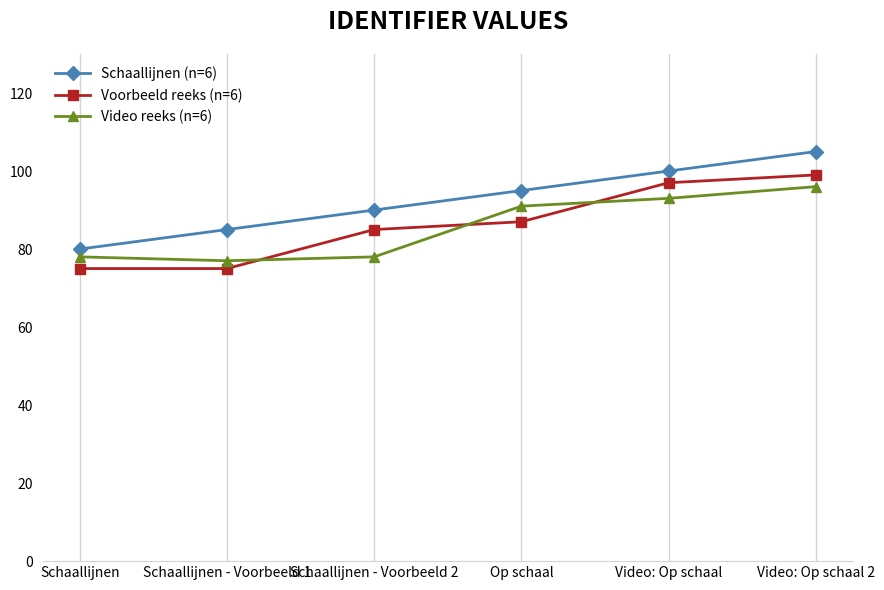

What is the label of the 6th point from the right?

Schaallijnen